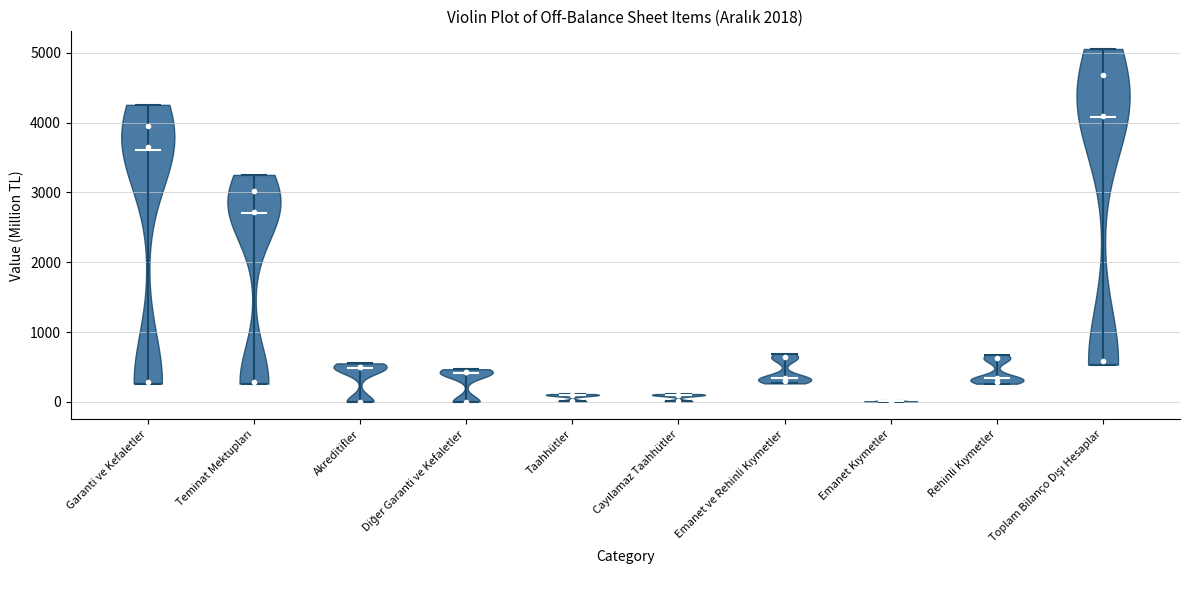

Reading left to right, read every violin against the y-axis: where its median line is, and the lowest and highest points it reaches. The values are not printed on the chart, so give them approximately, as read against the axis.

Garanti ve Kefaletler: median line 3600, lowest point 300, highest point 4300
Teminat Mektupları: median line 2700, lowest point 300, highest point 3300
Akreditifler: median line 500, lowest point 0, highest point 600
Diğer Garanti ve Kefaletler: median line 400, lowest point 0, highest point 500
Taahhütler: median line 100, lowest point 0, highest point 100
Cayılamaz Taahhütler: median line 100, lowest point 0, highest point 100
Emanet ve Rehinli Kıymetler: median line 300, lowest point 300, highest point 700
Emanet Kıymetler: median line 0, lowest point 0, highest point 0
Rehinli Kıymetler: median line 300, lowest point 300, highest point 700
Toplam Bilanço Dışı Hesaplar: median line 4100, lowest point 500, highest point 5100